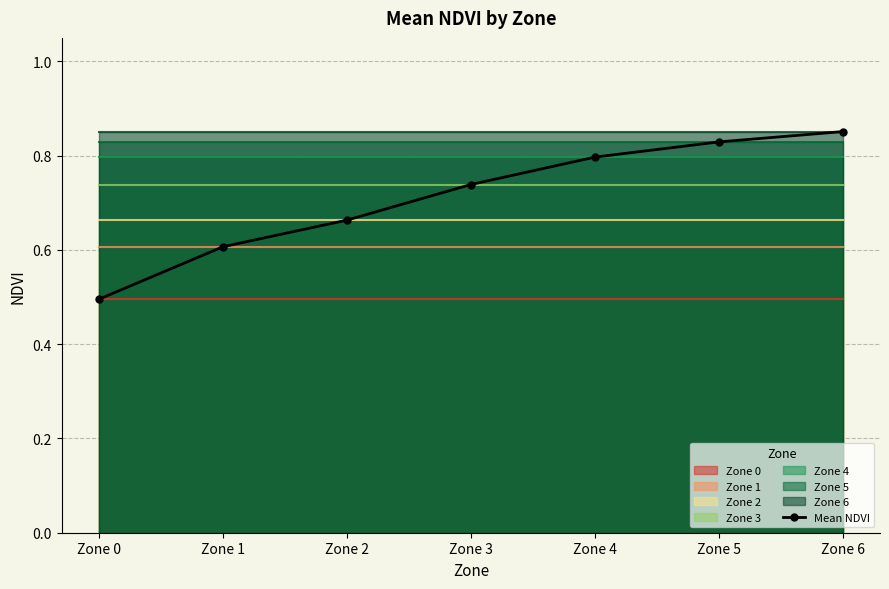

What is the approximate value at Zone 0?

0.5